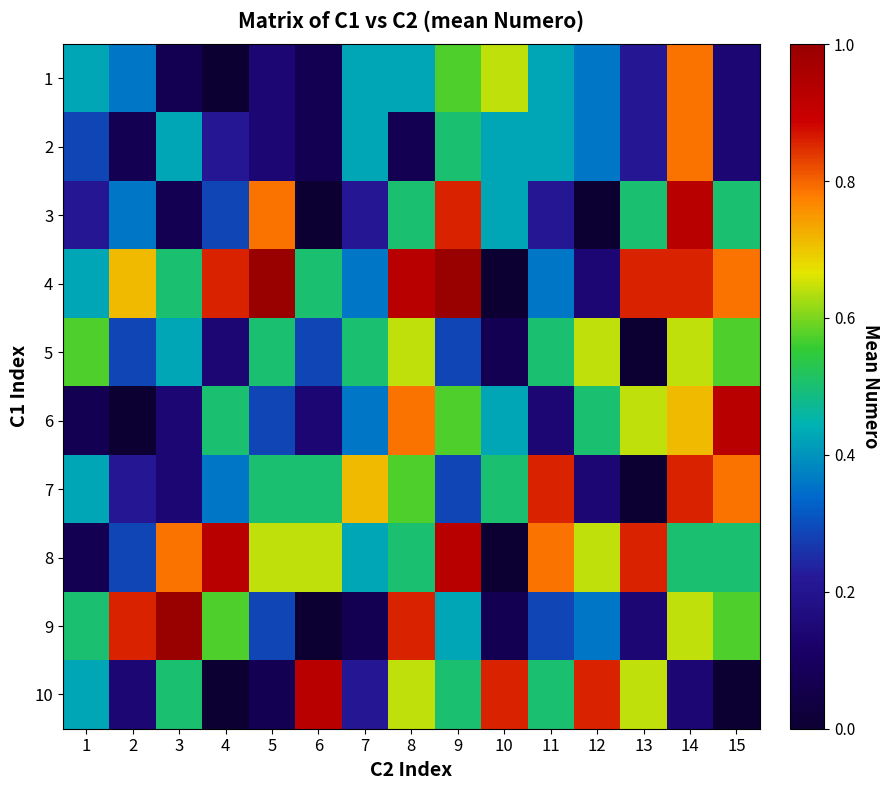

Reading left to right, extract all data points from this chart.

1: 1=0.4	2=0.4	3=0.1	4=0.0	5=0.1	6=0.1	7=0.4	8=0.4	9=0.6	10=0.6	11=0.4	12=0.4	13=0.2	14=0.8	15=0.1
2: 1=0.3	2=0.1	3=0.4	4=0.2	5=0.1	6=0.1	7=0.4	8=0.1	9=0.5	10=0.4	11=0.4	12=0.4	13=0.2	14=0.8	15=0.1
3: 1=0.2	2=0.4	3=0.1	4=0.3	5=0.8	6=0.0	7=0.2	8=0.5	9=0.9	10=0.4	11=0.2	12=0.0	13=0.5	14=0.9	15=0.5
4: 1=0.4	2=0.7	3=0.5	4=0.9	5=1.0	6=0.5	7=0.4	8=0.9	9=1.0	10=0.0	11=0.4	12=0.1	13=0.9	14=0.9	15=0.8
5: 1=0.6	2=0.3	3=0.4	4=0.1	5=0.5	6=0.3	7=0.5	8=0.6	9=0.3	10=0.1	11=0.5	12=0.6	13=0.0	14=0.6	15=0.6
6: 1=0.1	2=0.0	3=0.1	4=0.5	5=0.3	6=0.1	7=0.4	8=0.8	9=0.6	10=0.4	11=0.1	12=0.5	13=0.6	14=0.7	15=0.9
7: 1=0.4	2=0.2	3=0.1	4=0.4	5=0.5	6=0.5	7=0.7	8=0.6	9=0.3	10=0.5	11=0.9	12=0.1	13=0.0	14=0.9	15=0.8
8: 1=0.1	2=0.3	3=0.8	4=0.9	5=0.6	6=0.6	7=0.4	8=0.5	9=0.9	10=0.0	11=0.8	12=0.6	13=0.9	14=0.5	15=0.5
9: 1=0.5	2=0.9	3=1.0	4=0.6	5=0.3	6=0.0	7=0.1	8=0.9	9=0.4	10=0.1	11=0.3	12=0.4	13=0.1	14=0.6	15=0.6
10: 1=0.4	2=0.1	3=0.5	4=0.0	5=0.1	6=0.9	7=0.2	8=0.6	9=0.5	10=0.9	11=0.5	12=0.9	13=0.6	14=0.1	15=0.0